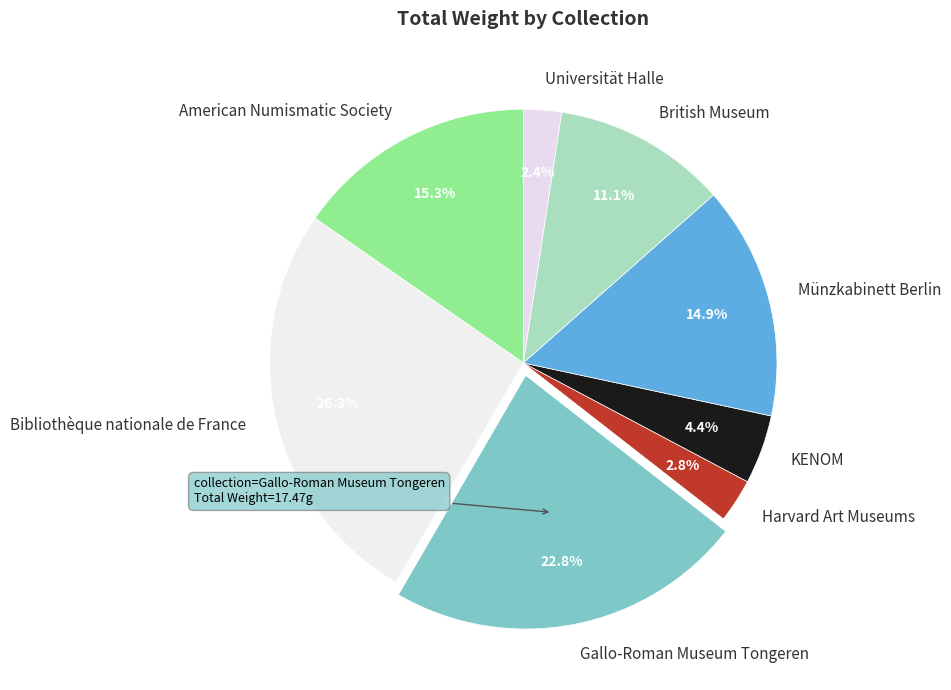

Count the number of slices in the pie.

8